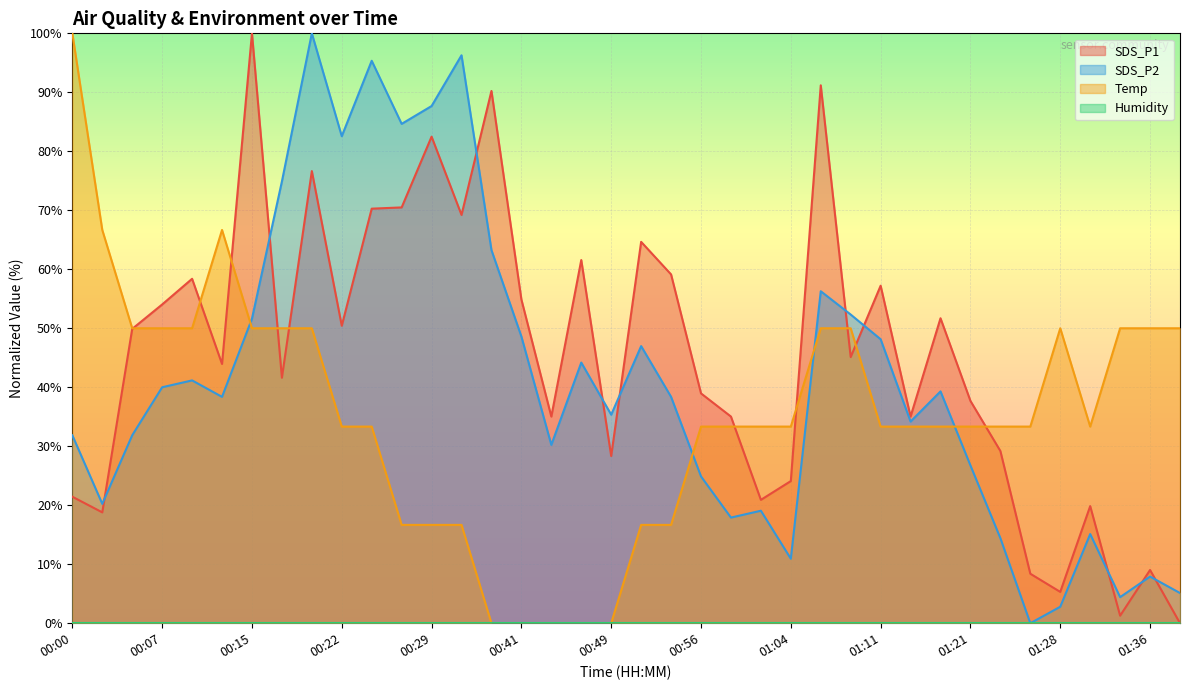

Between which two adjacent categories do Temp and SDS_P1 first intersect?

00:05 and 00:07